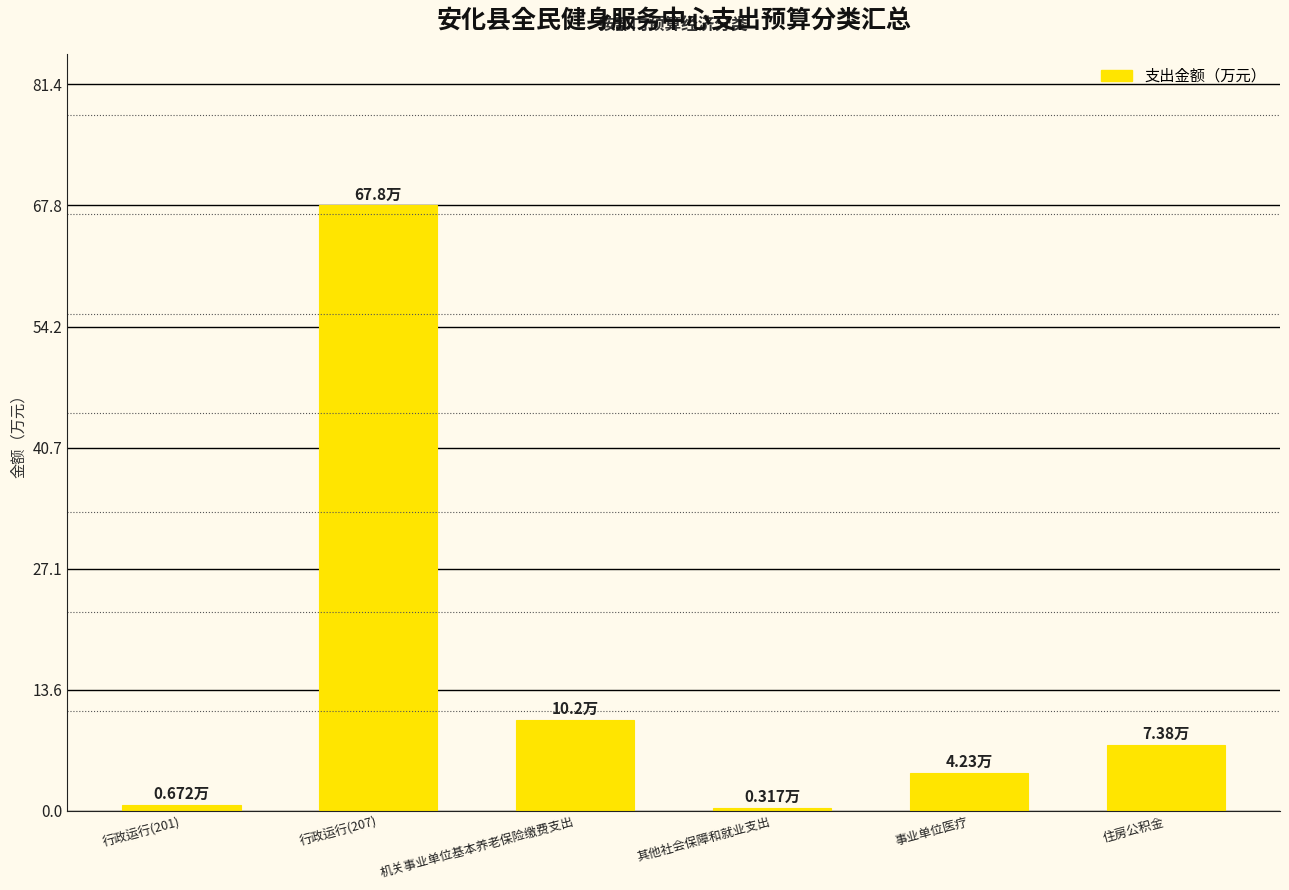

Is it true that the value at 事业单位医疗 is 4.2?

True